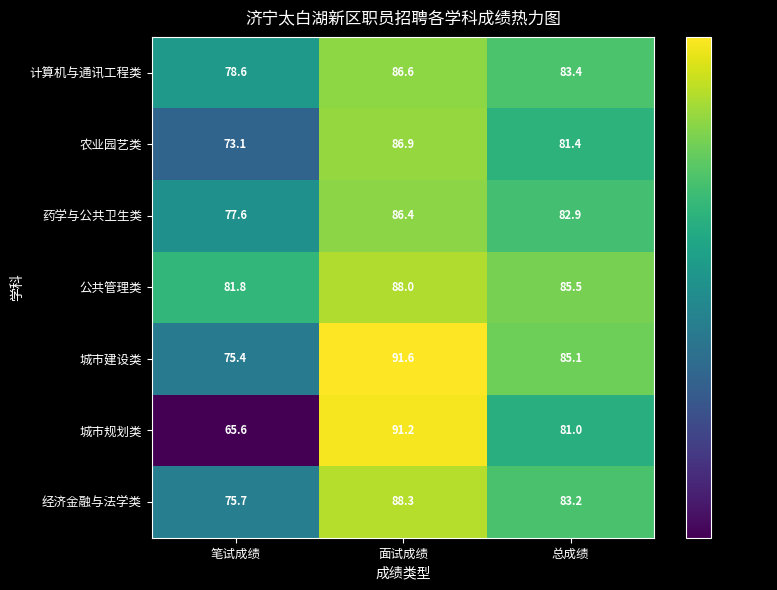

Reading left to right, list all the values displayed in this chart.

计算机与通讯工程类: 78.6	86.6	83.4
农业园艺类: 73.1	86.9	81.4
药学与公共卫生类: 77.6	86.4	82.9
公共管理类: 81.8	88.0	85.5
城市建设类: 75.4	91.6	85.1
城市规划类: 65.6	91.2	81.0
经济金融与法学类: 75.7	88.3	83.2